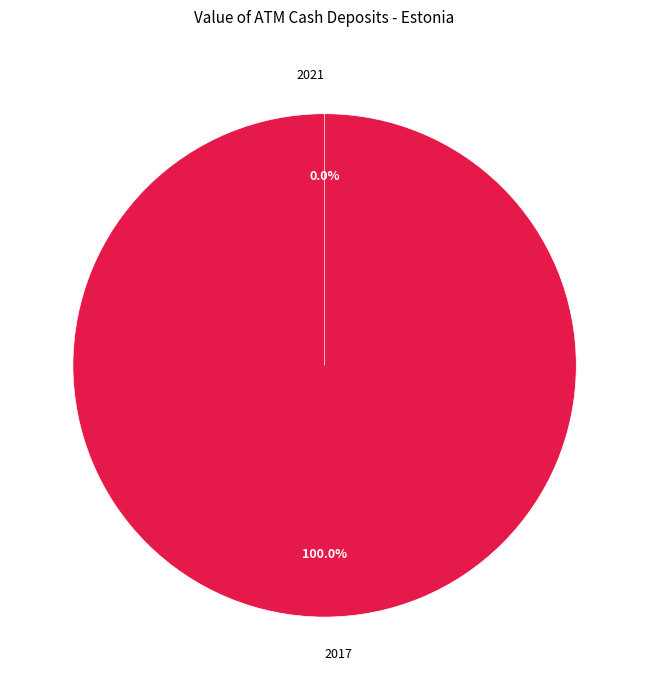

The 2021 slice represents 11% of the pie. True or false?

False